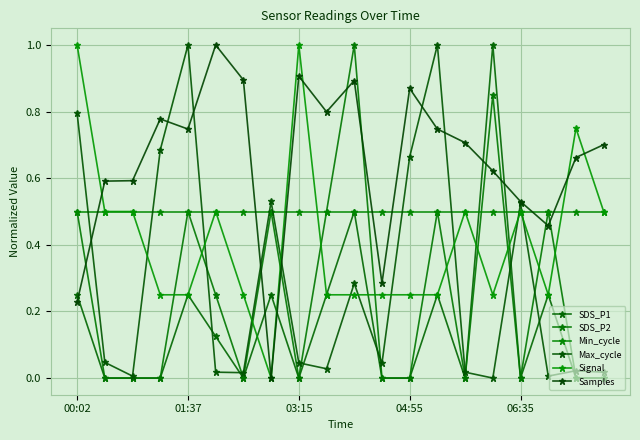

How many values in the Samples series exceed 0?

19